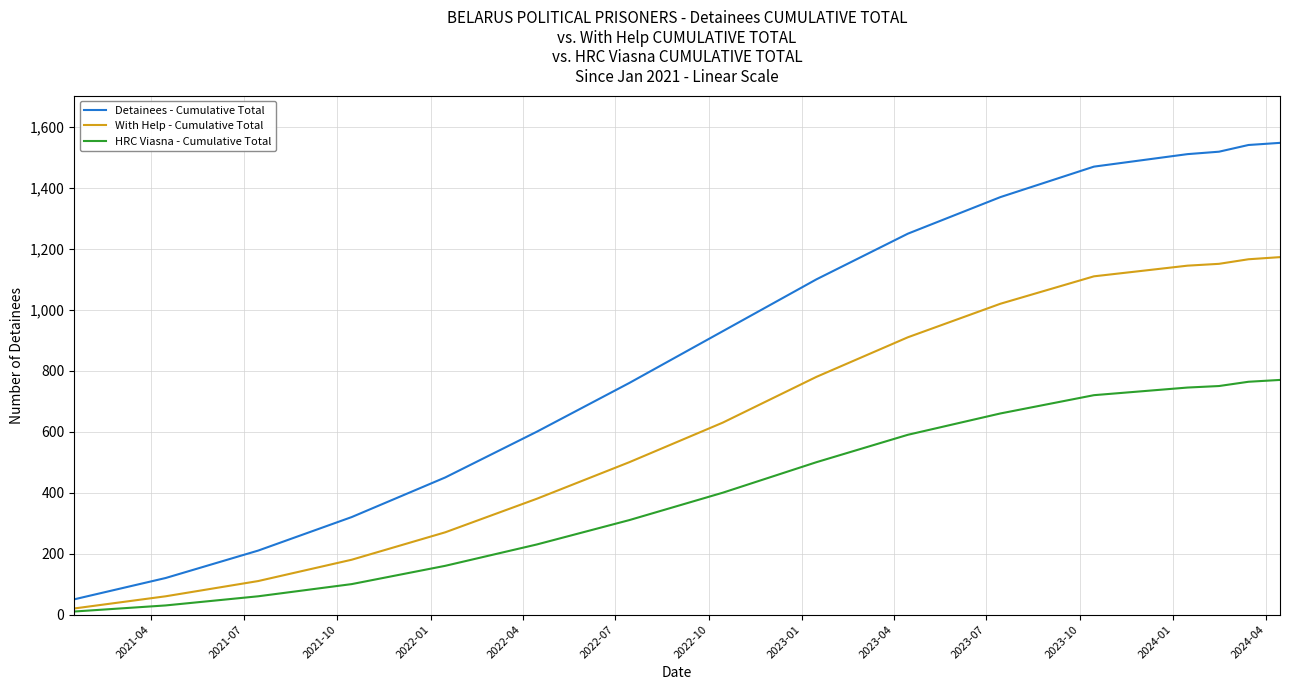

Which series has the widest spread of values?

Detainees - Cumulative Total